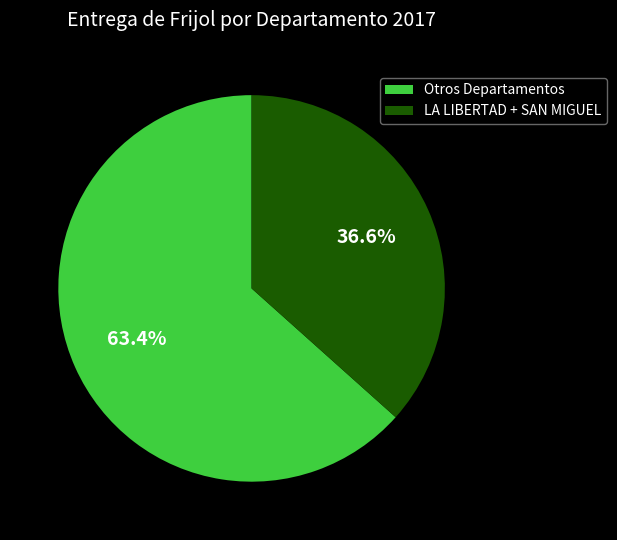

To the nearest percent, what is the difference between the largest and smallest slice percentages?

27%